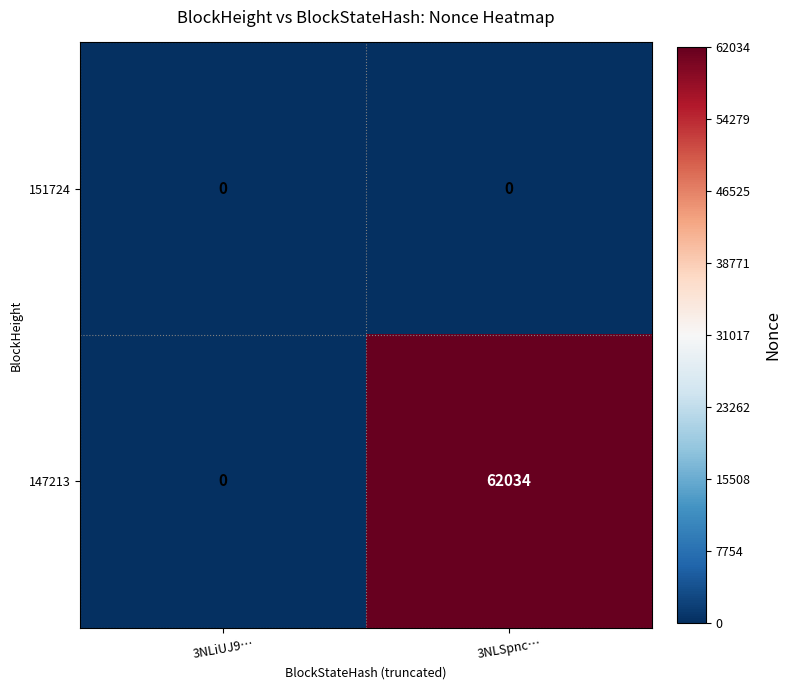

What is the maximum value shown in the chart?

62034